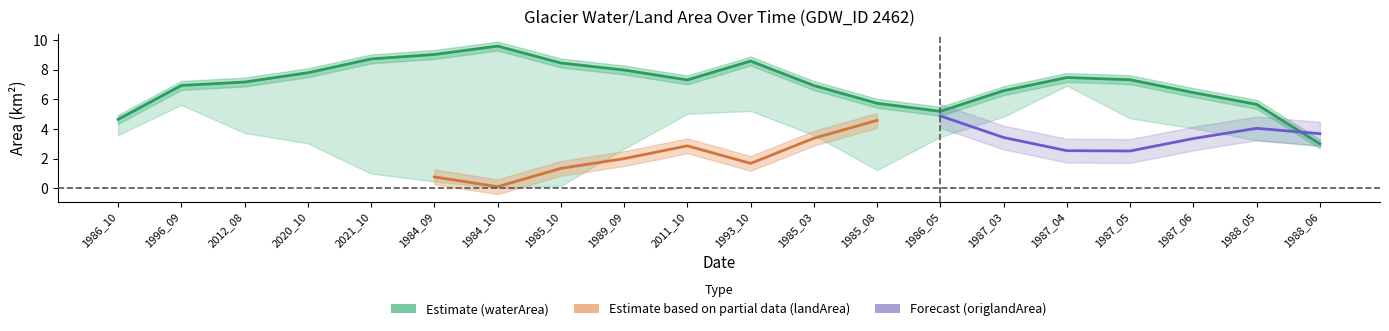

At how many categories does at least one series exceed 1?

20